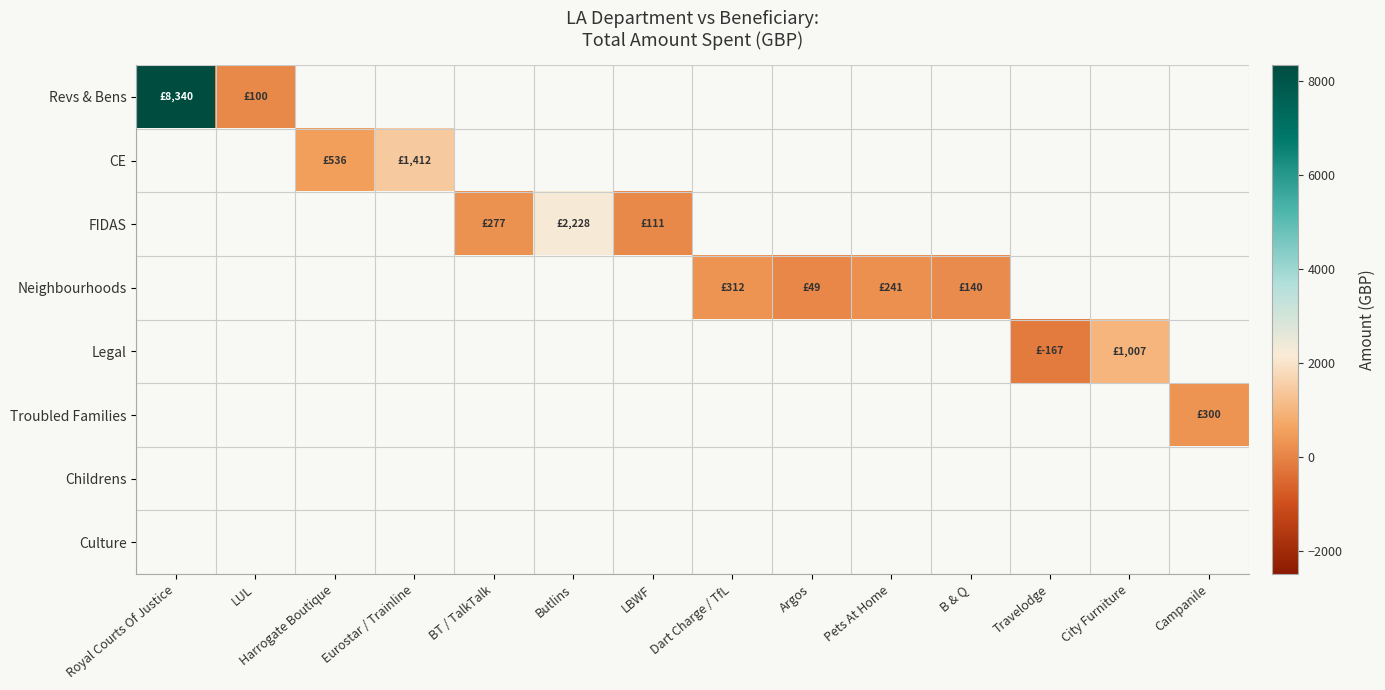

What is the difference between the maximum and minimum values in the Revs & Bens series?

8240.0